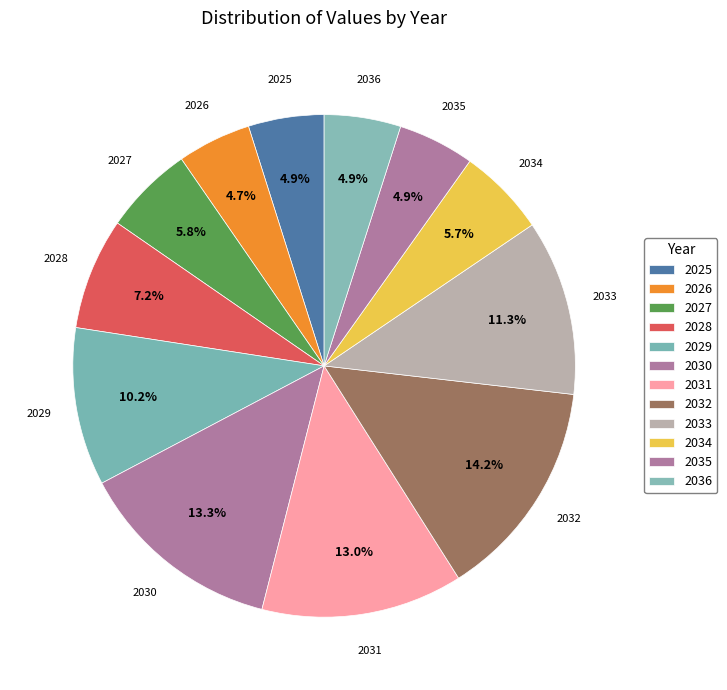

To the nearest percent, what is the difference between the largest and smallest slice percentages?

9%